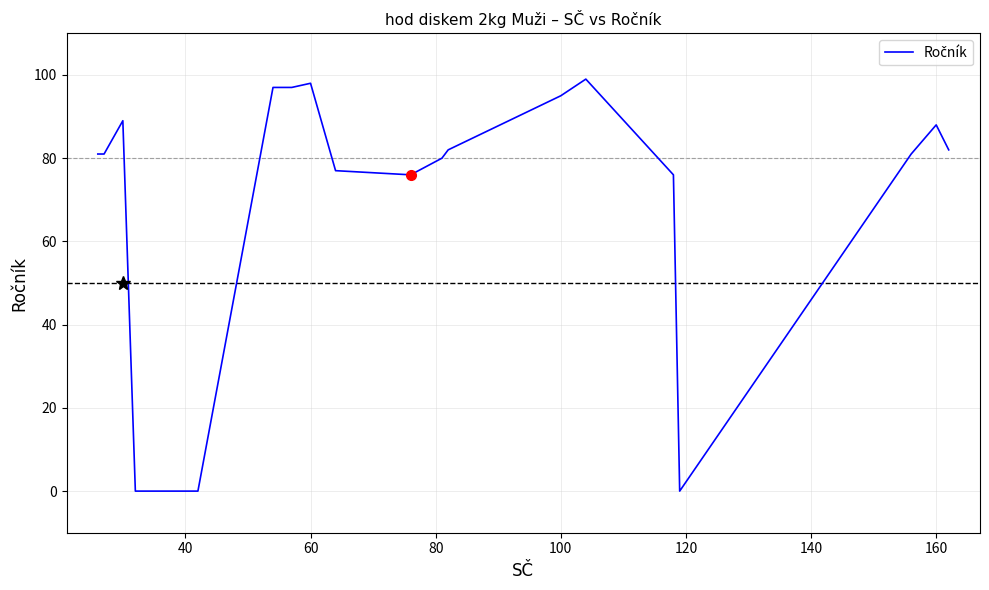

What is the greatest value displayed?

99